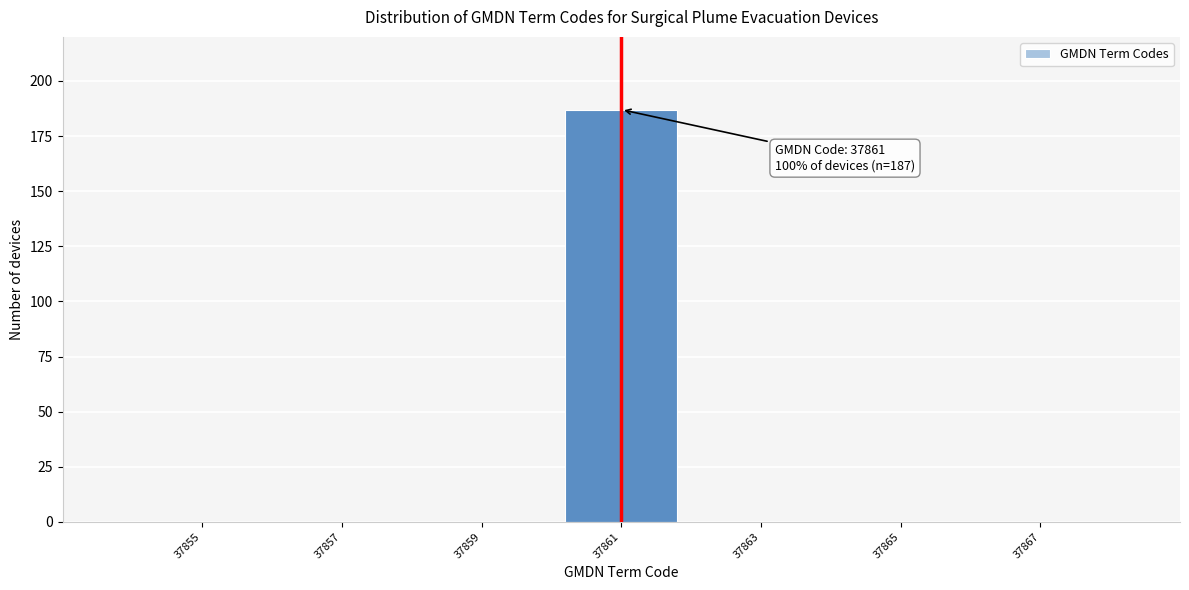

Reading left to right, transcribe all the data shown in this chart.

37855=0	37857=0	37859=0	37861=187	37863=0	37865=0	37867=0